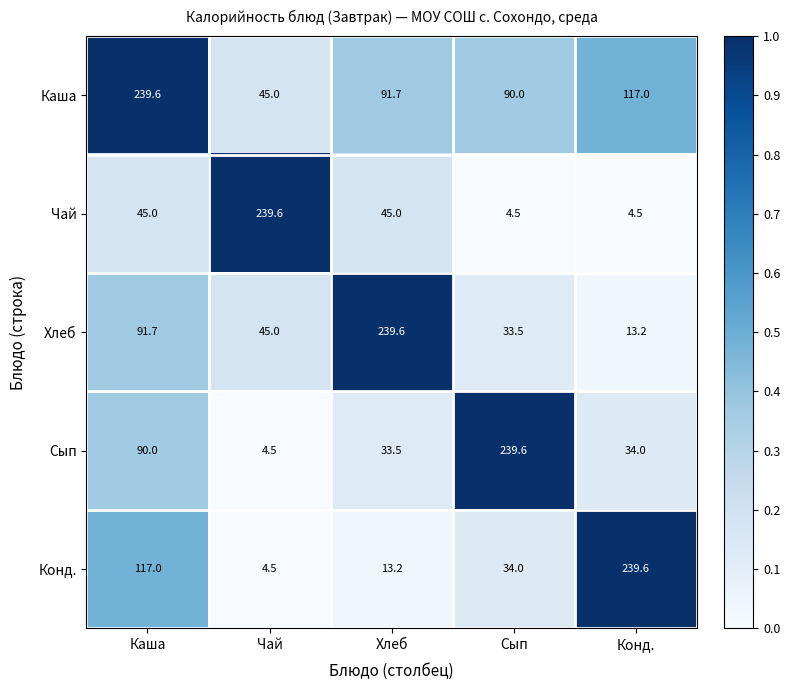

Which series has the largest total across all categories?

Каша